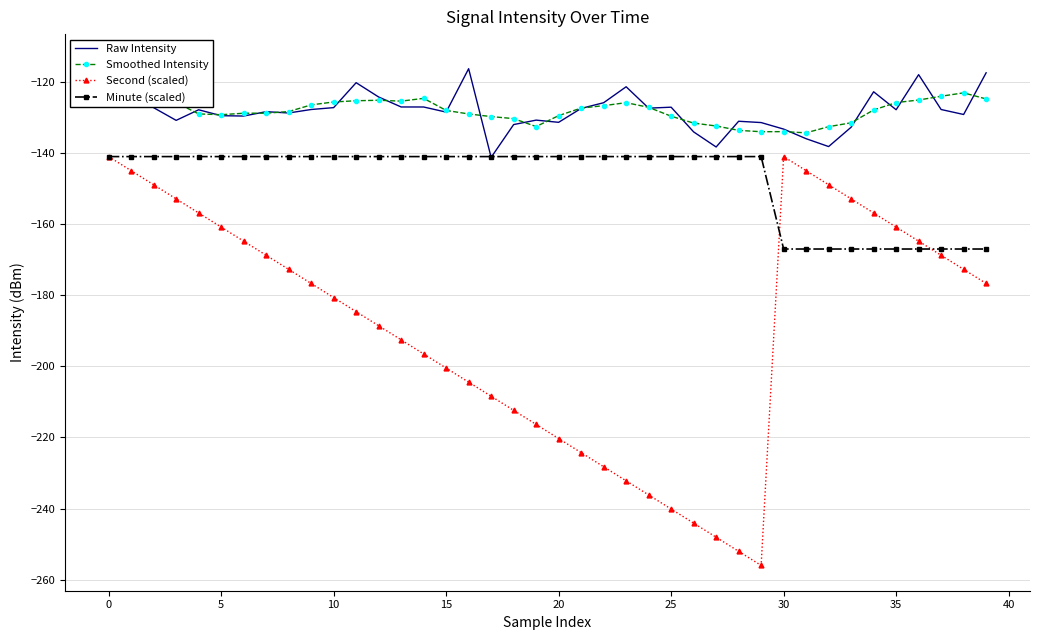

Between 23 and 36, which series saw the biggest shift?

Second (scaled)